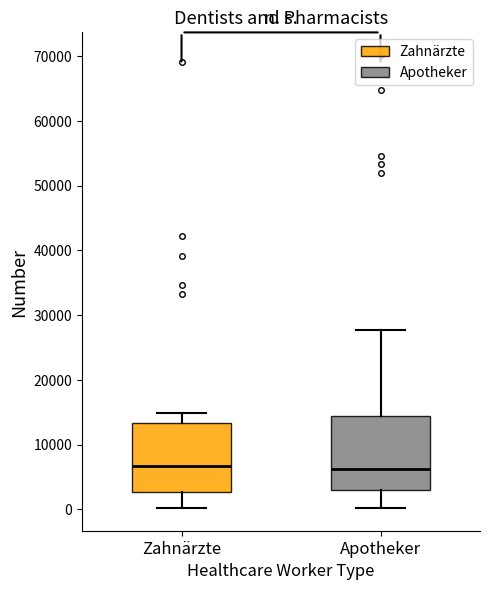

Where is the upper edge of the box for Zahnärzte on the y-axis? The values are not printed on the chart, so give them approximately, as read against the axis.

13000